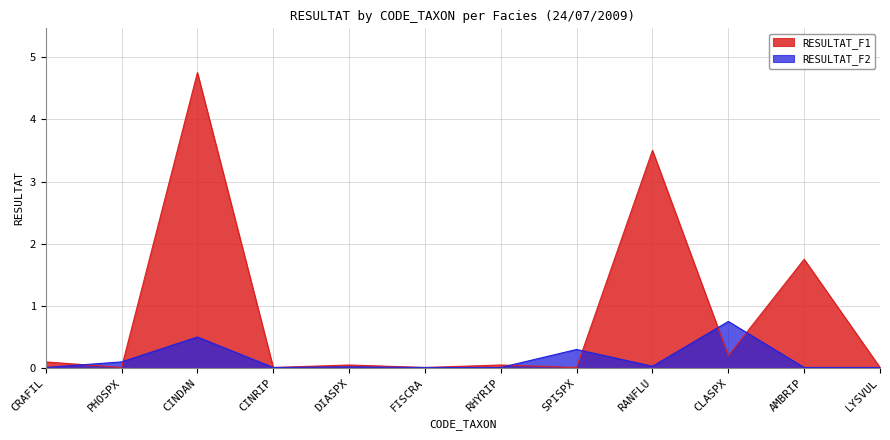

The value of RESULTAT_F2 at LYSVUL is 0.0. True or false?

True